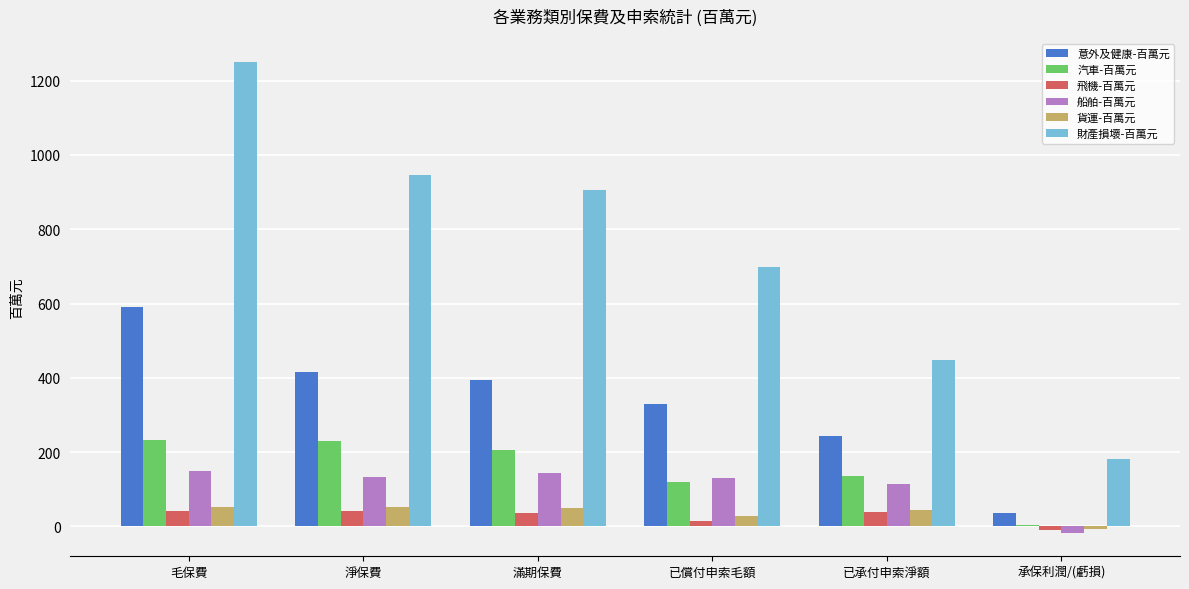

Is it true that 汽車-百萬元 equals 120.0 at 已償付申索毛額?

True